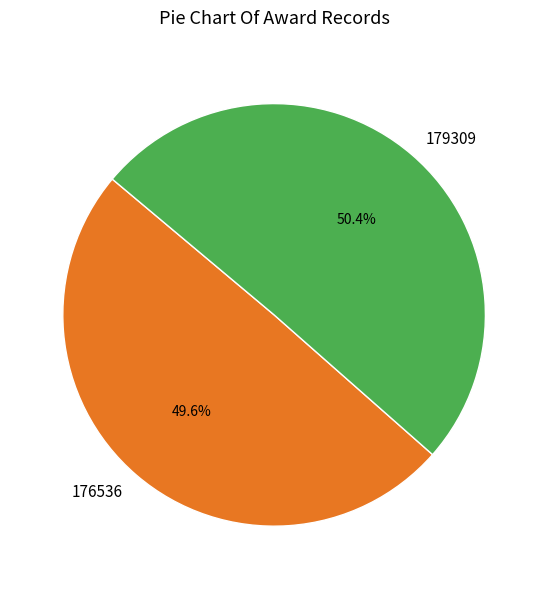

To the nearest percent, what is the combined percentage of 176536 and 179309?

100%